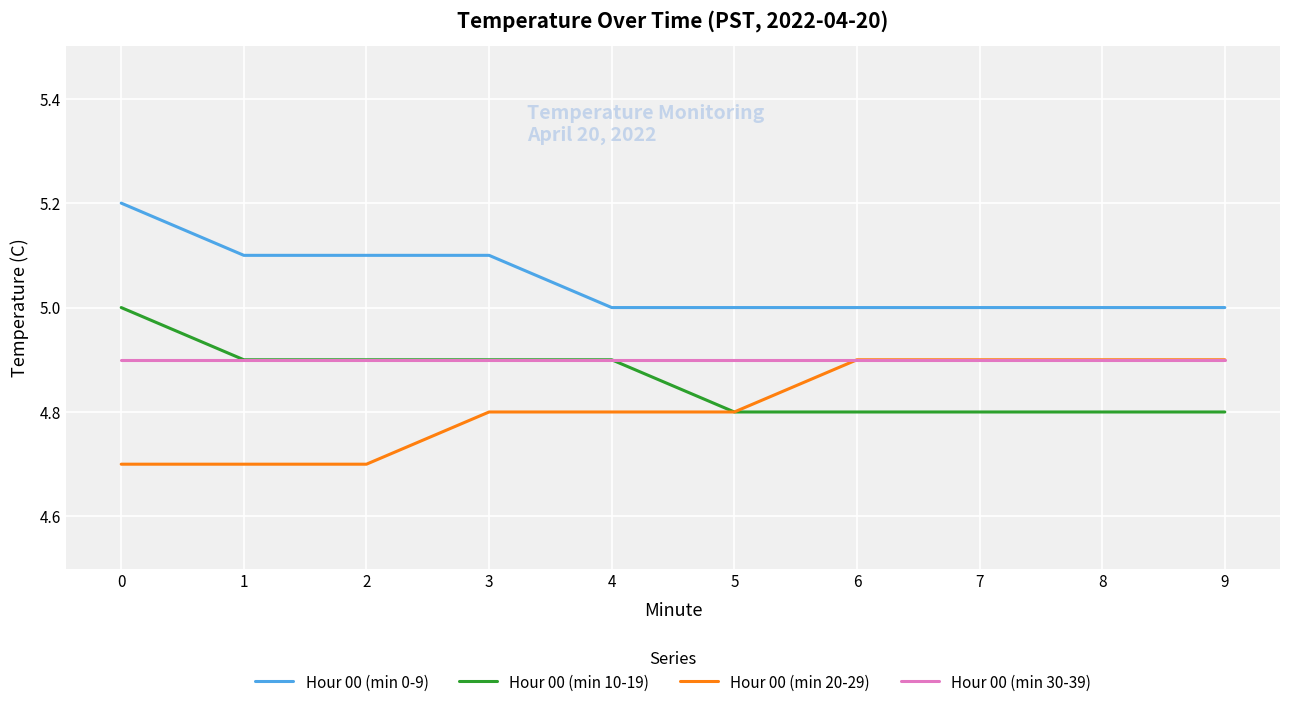

What is the spread (max minus min) of values at 0?

0.5